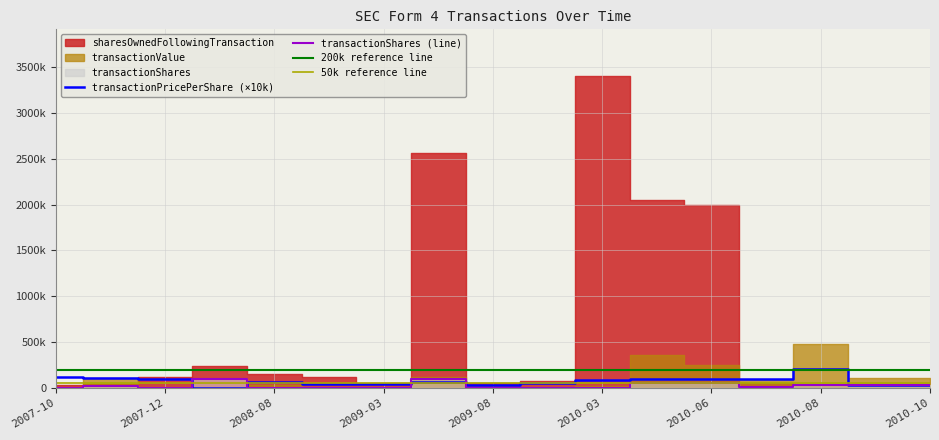

Reading left to right, transcribe all the data shown in this chart.

transactionShares: 2007-10=900.0	2007-11=20000.0	2007-12=1500.0	2008-02=100000.0	2008-08=5313.0	2009-02=2702.0	2009-03=1367.0	2009-07=100000.0	2009-08=2728.0	2010-02=2415.0	2010-03=2191.0	2010-05=50000.0	2010-06=50000.0	2010-07=9300.0	2010-08=30479.0	2010-09=33333.0	2010-10=33333.0
transactionPricePerShare: 2007-10=118000.0	2007-11=112967.0	2007-12=100300.0	2008-02=0.0	2008-08=69020.0	2009-02=40630.0	2009-03=46500.0	2009-07=60978.9	2009-08=37570.0	2010-02=53700.0	2010-03=89800.0	2010-05=101991.0	2010-06=98114.1	2010-07=96990.3	2010-08=207700.0	2010-09=33000.0	2010-10=33000.0